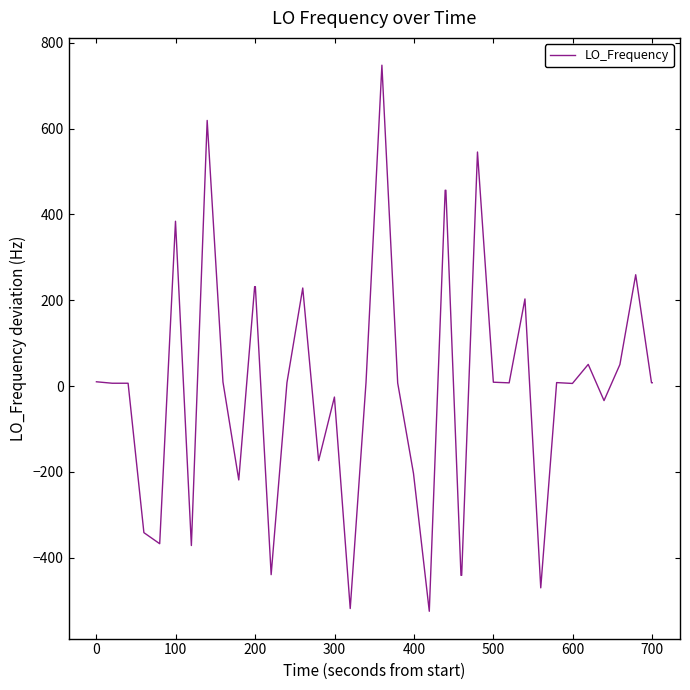

What is the difference between the maximum and minimum values?

1272.3